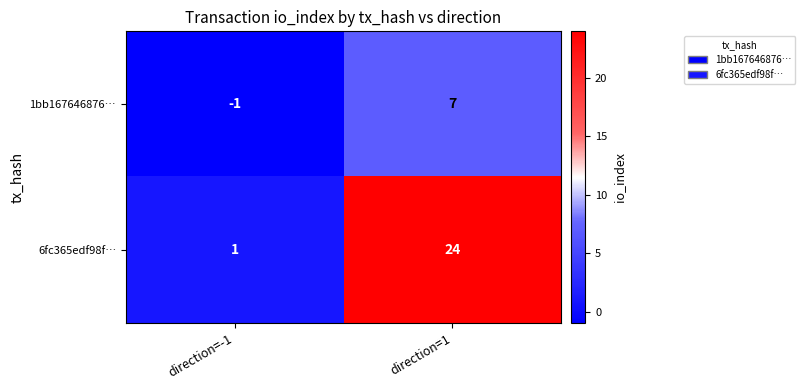

Where is 6fc365edf98f… nearest to the value 12?

direction=-1